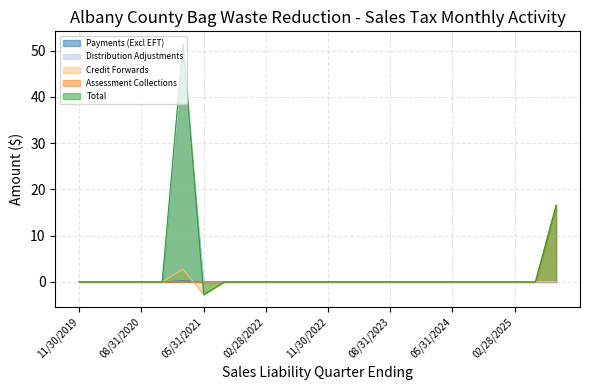

At which category is the sum across all series the highest?

02/28/2021